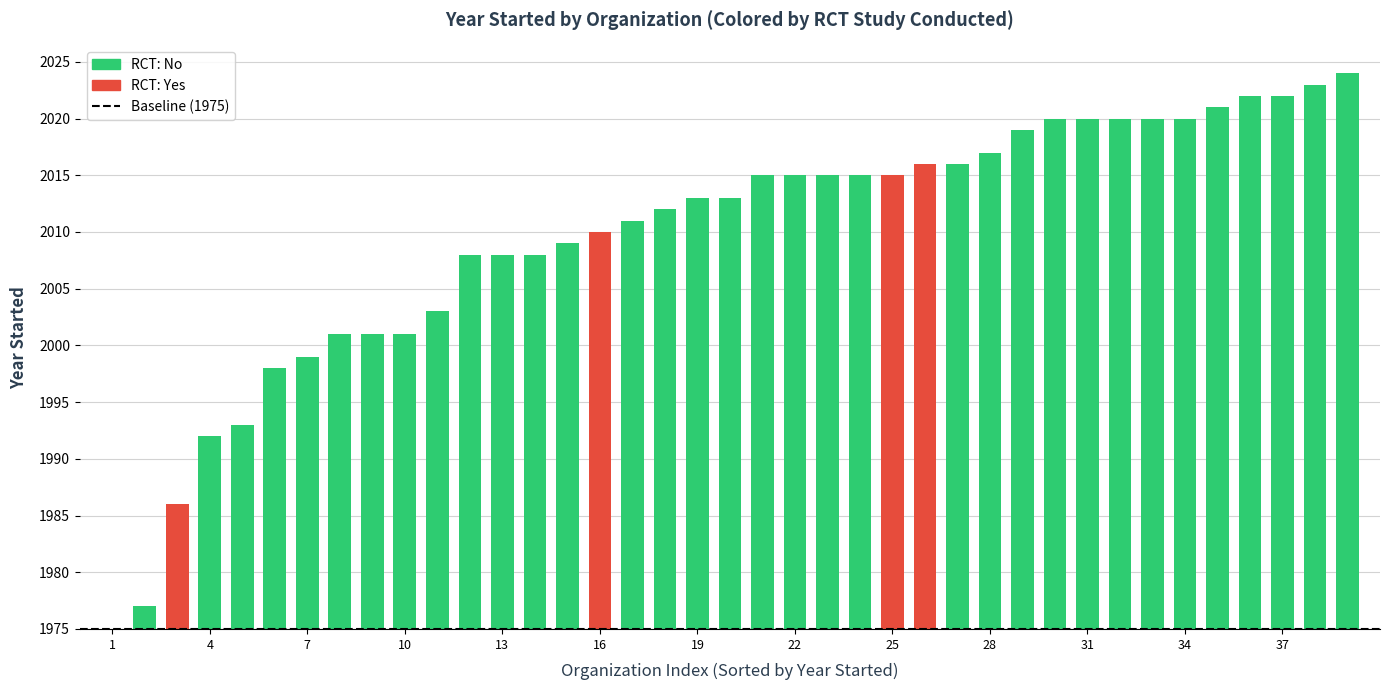

What is the average value?

2010